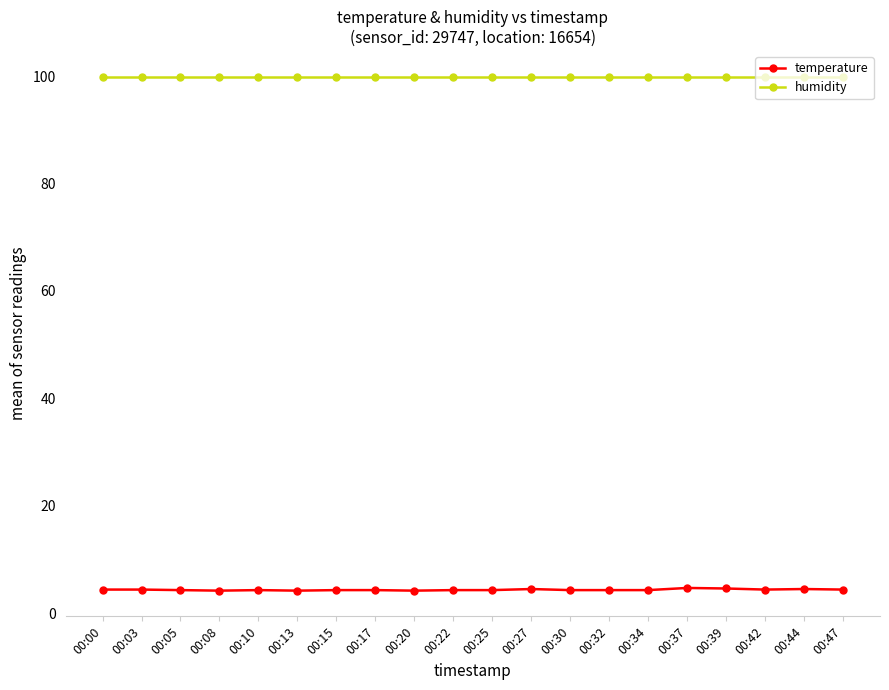

What is the maximum value for humidity?

99.9